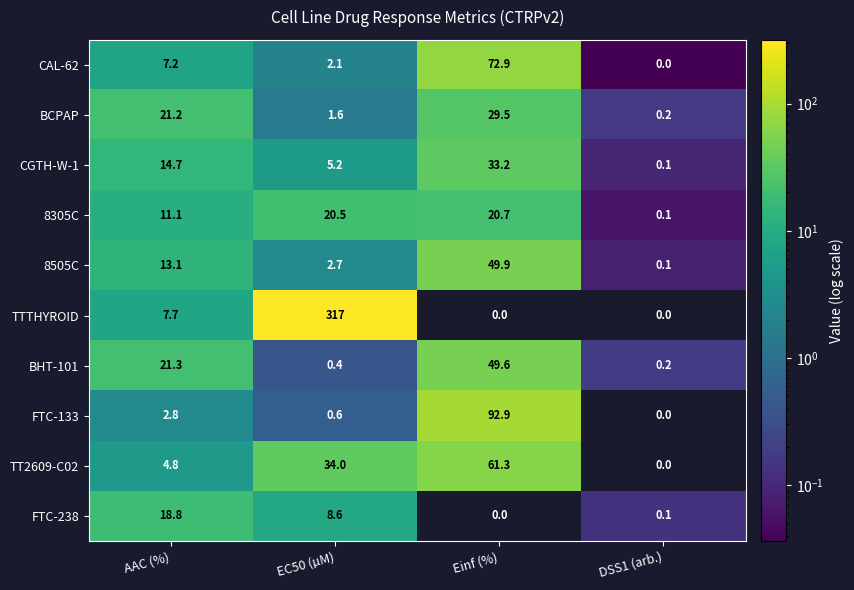

True or false: FTC-133 has a value of 38.9 at Einf (%).

False